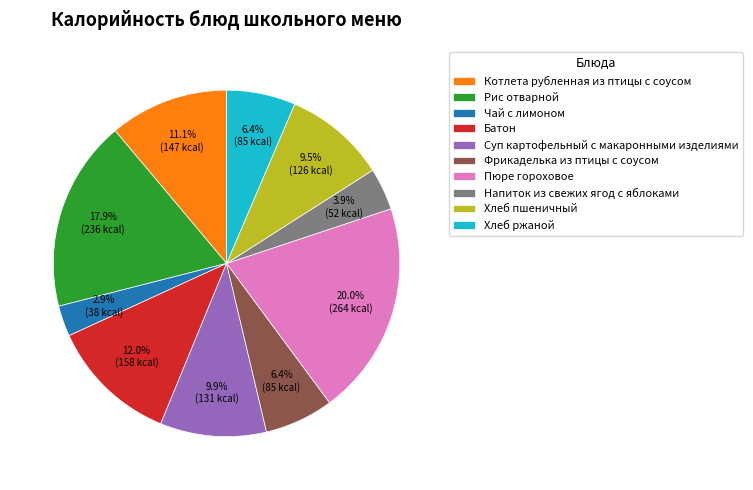

Is it true that Хлеб ржаной is 1% of the pie?

False